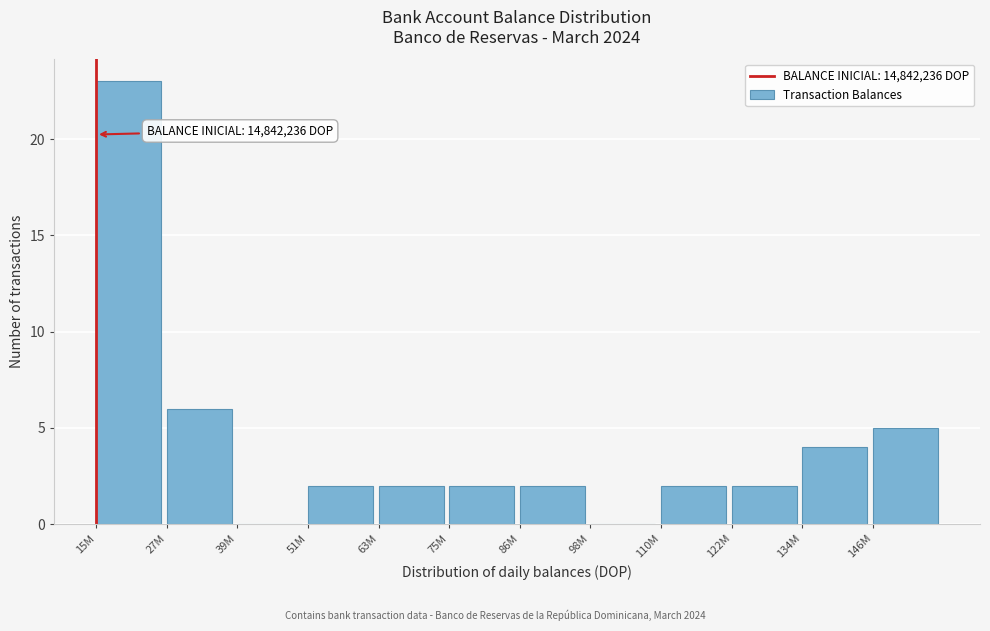

Reading left to right, extract all data points from this chart.

15M=23	27M=6	39M=0	51M=2	63M=2	75M=2	86M=2	98M=0	110M=2	122M=2	134M=4	146M=5